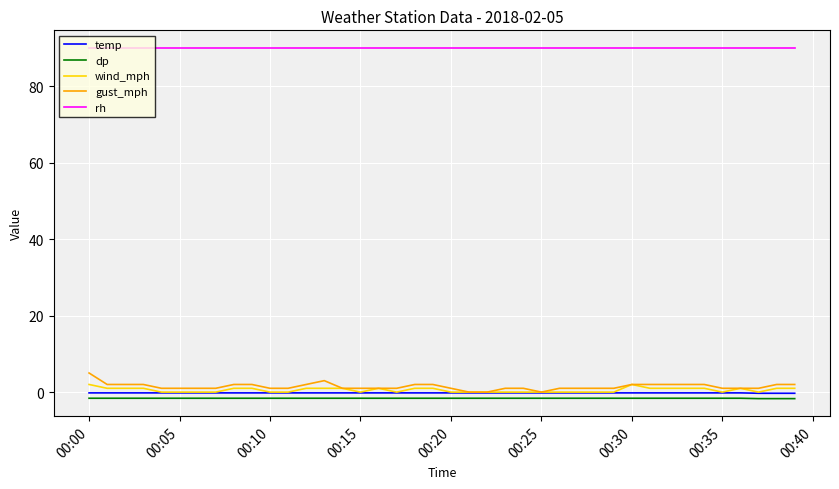

True or false: temp and dp intersect in this chart.

False